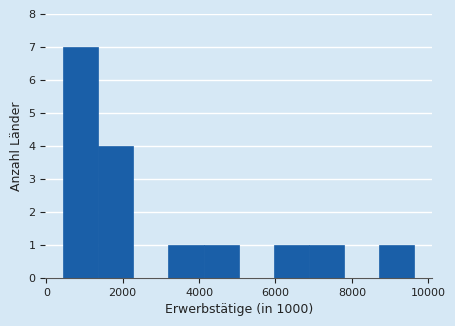

Reading left to right, list every bar in this chart as the range it spans on the x-axis followed by its height. Neither the bar edges nor the heights are printed on the chart, so give them approximately, as read against the axes.

400 to 1400: 7
1400 to 2200: 4
2200 to 3200: 0
3200 to 4200: 1
4200 to 5000: 1
5000 to 6000: 0
6000 to 6800: 1
6800 to 7800: 1
7800 to 8800: 0
8800 to 9600: 1